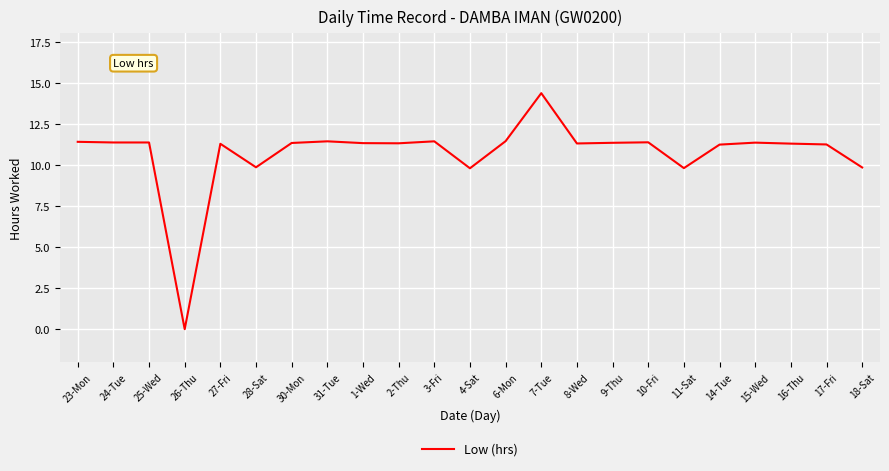

Which category has the highest value across all series?

7-Tue